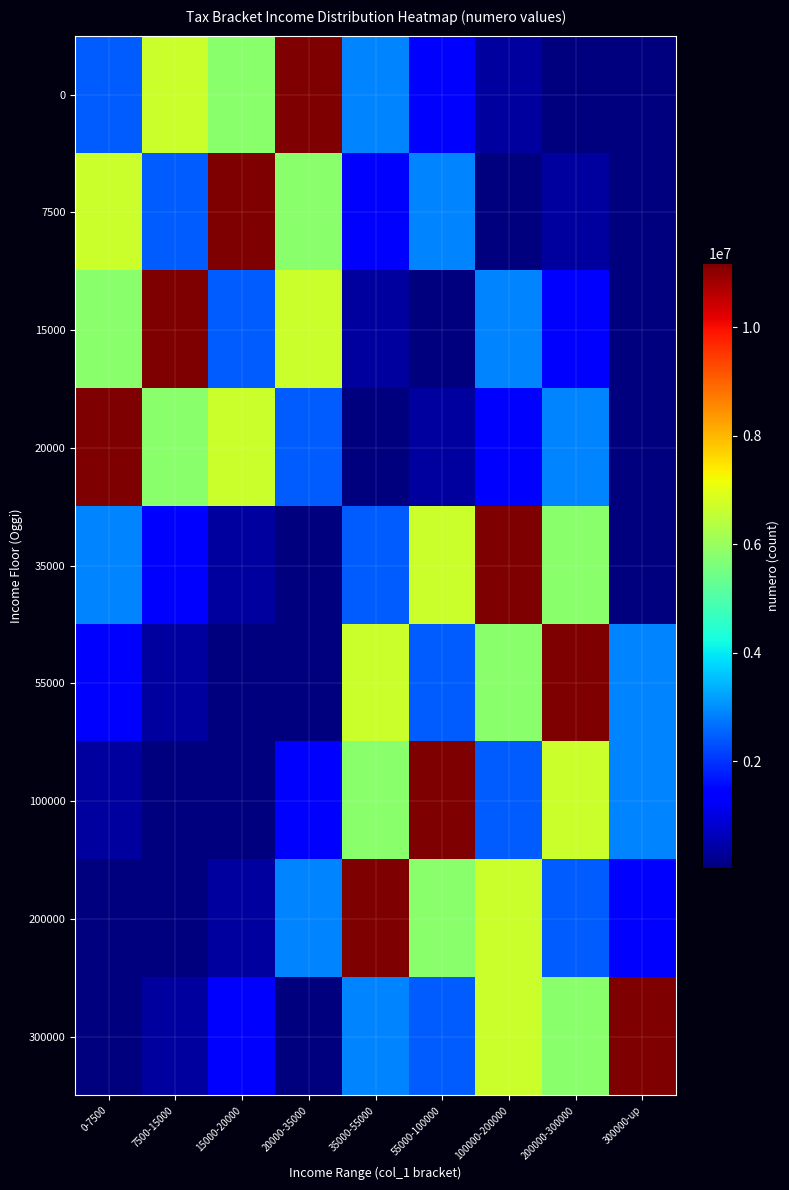

At how many categories does at least one series exceed 9889787?

9